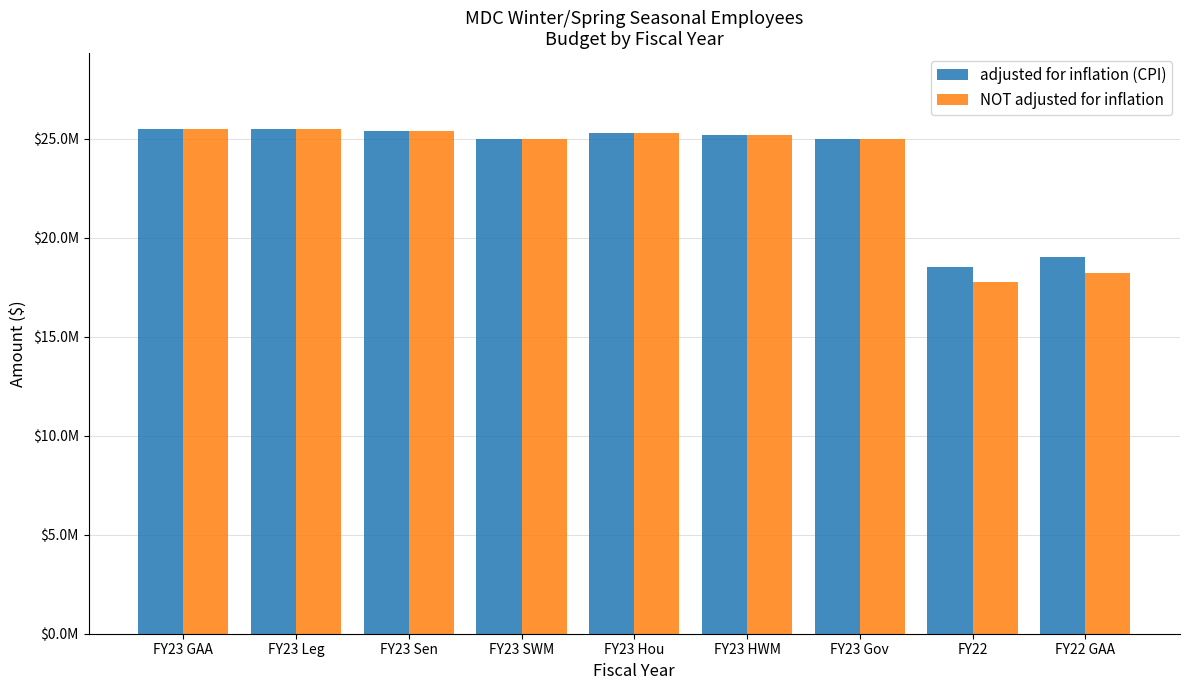

Which category has the lowest value in the adjusted for inflation (CPI) series?

FY22